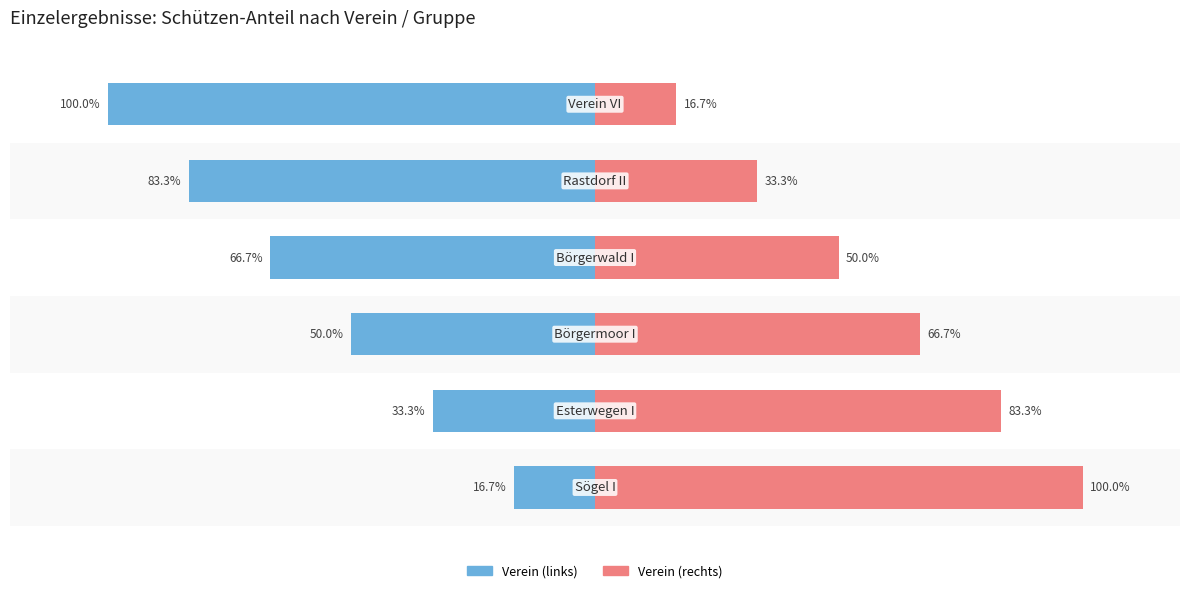

What is the minimum value shown in the chart?

16.7